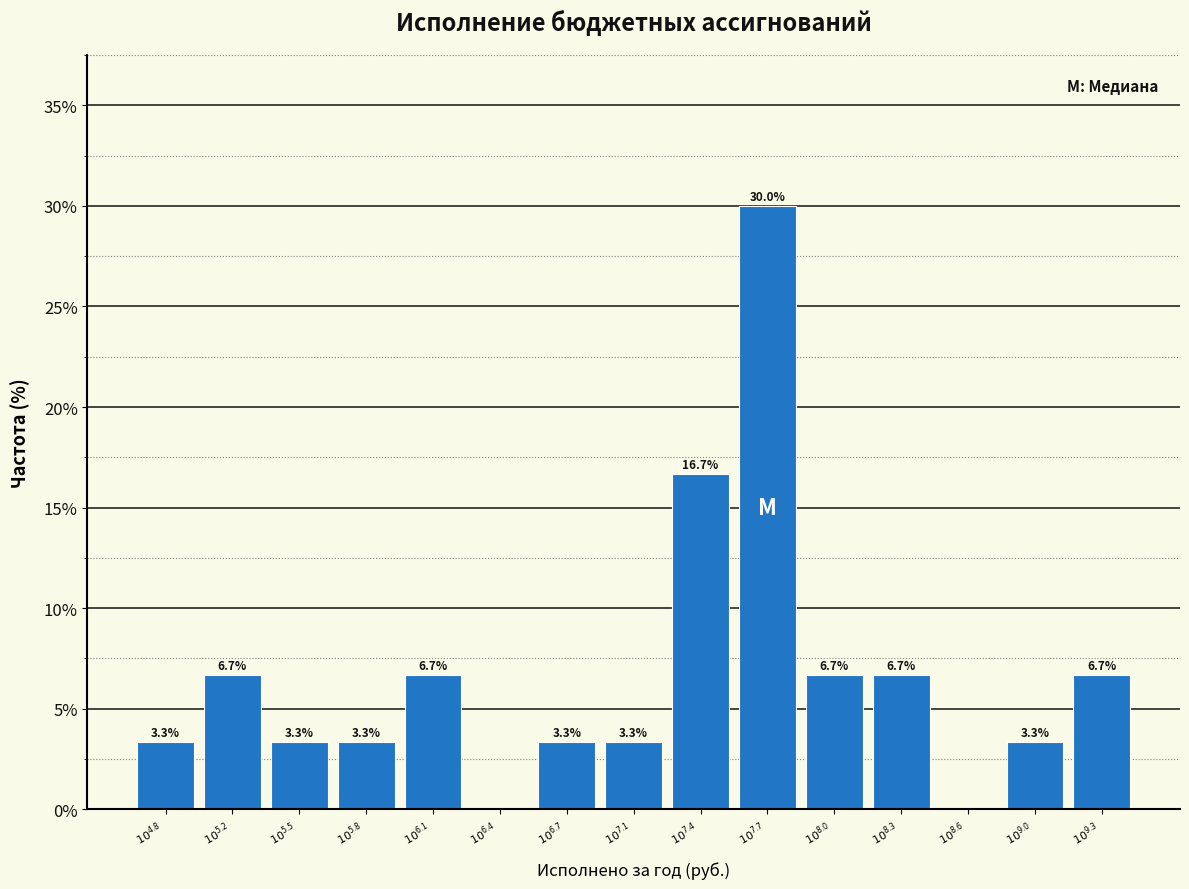

What is the maximum value shown in the chart?

30.0